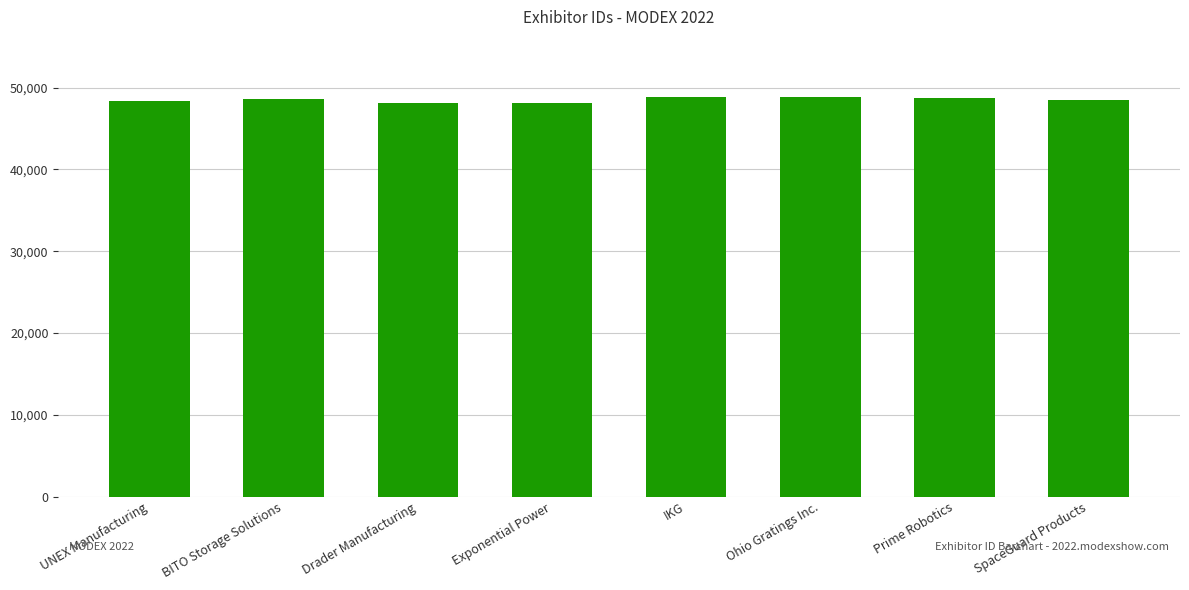

How many categories are shown in the chart?

8